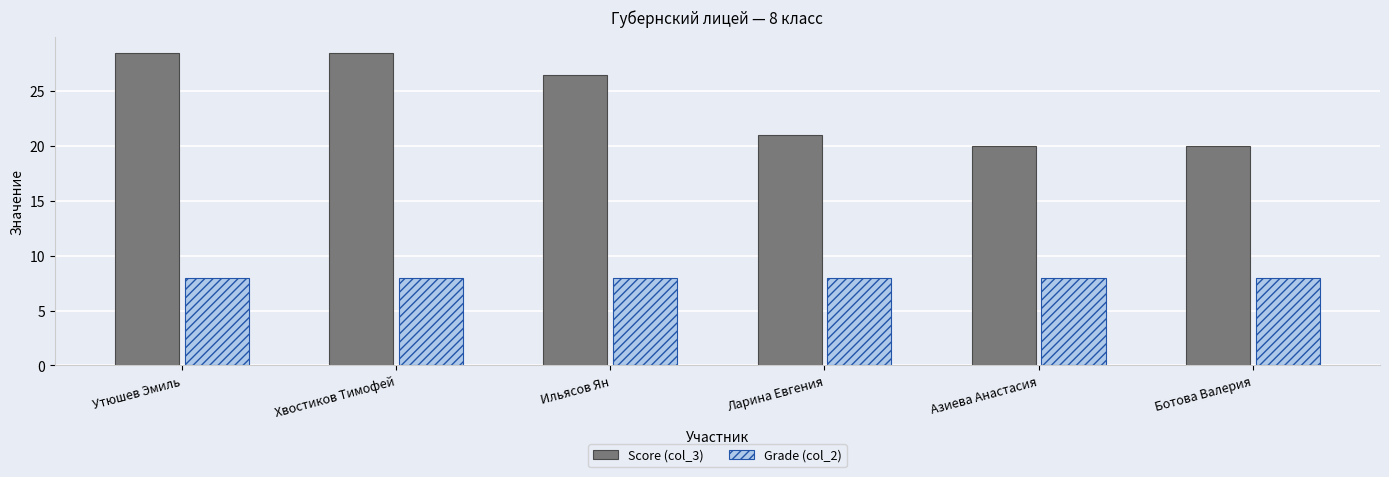

What is the sum of the Grade (col_2) values at Ботова Валерия and Хвостиков Тимофей?

16.0